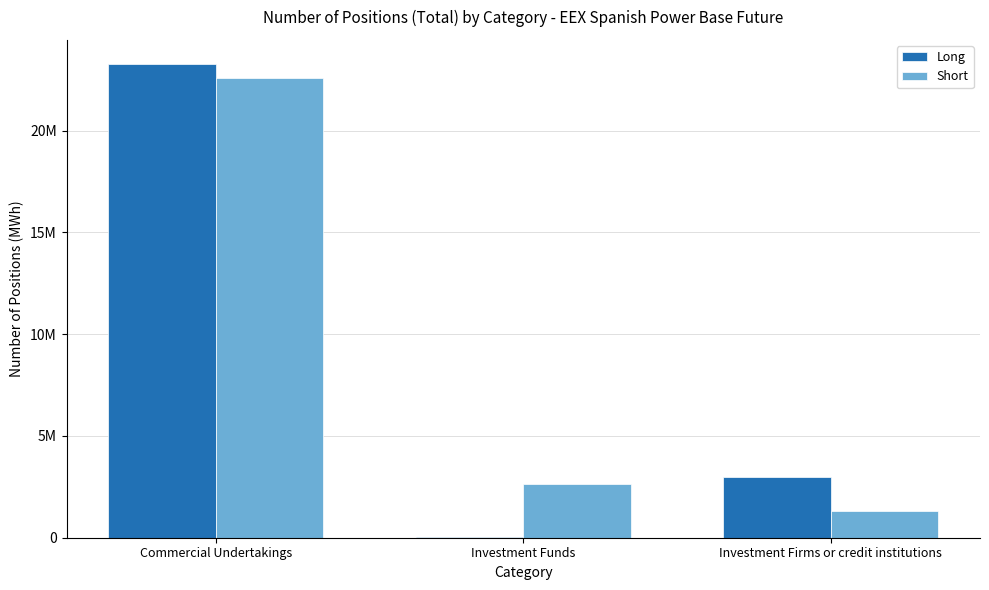

Reading left to right, extract all data points from this chart.

Long: 23300248	51167	2983794
Short: 22590431	2654928	1311229